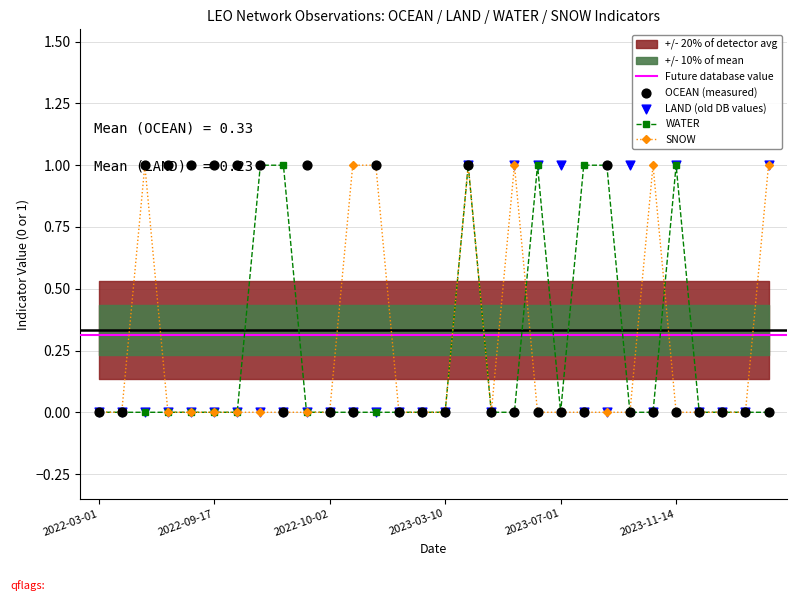

Which series contains the highest Y value?

OCEAN